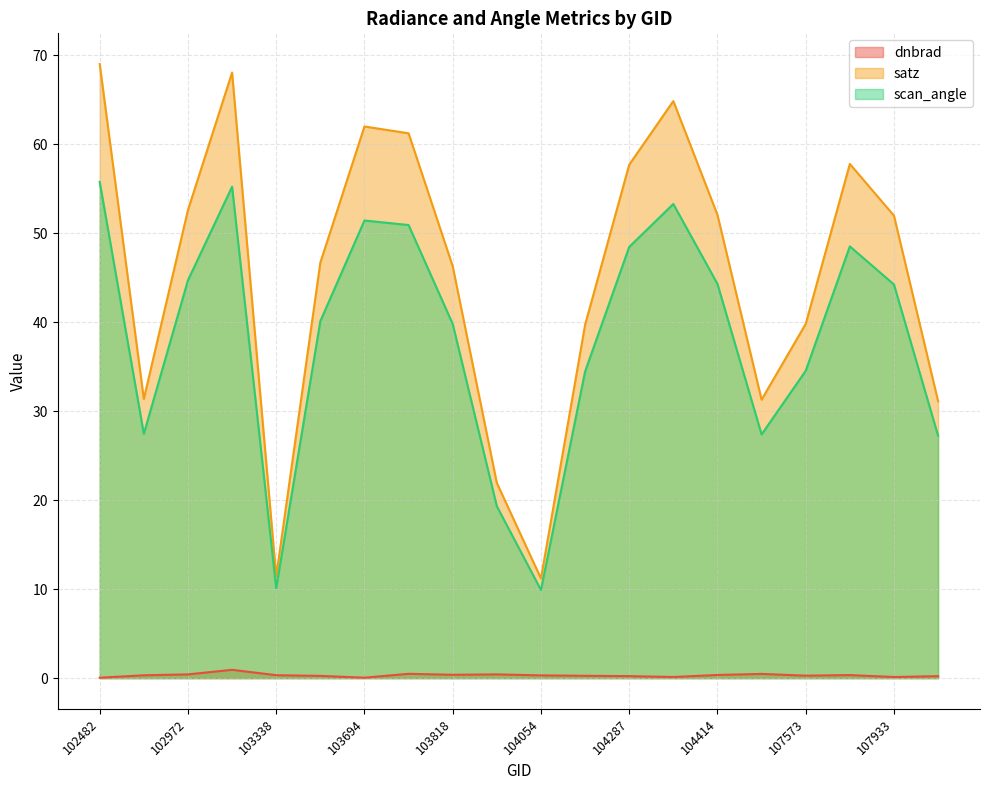

Where is the first local minimum for scan_angle?

539